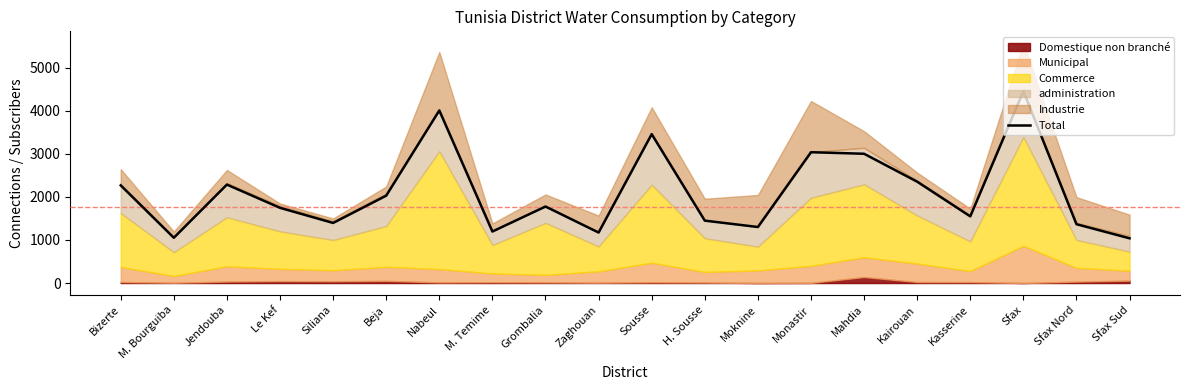

Approximately how many times larger is the value at Moknine compared to Monastir?

0.4